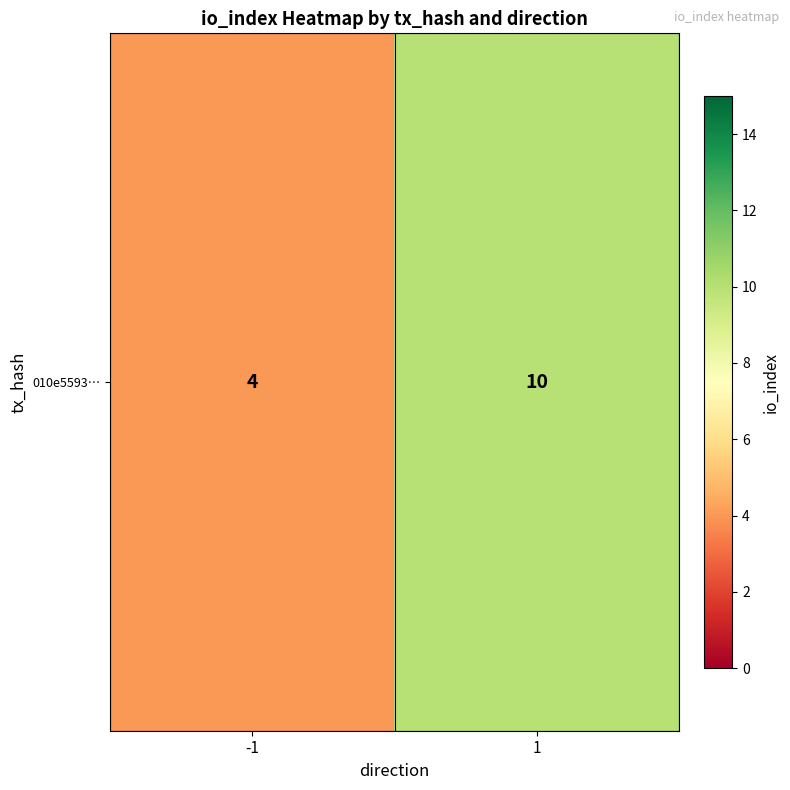

How many distinct data groups are displayed?

1